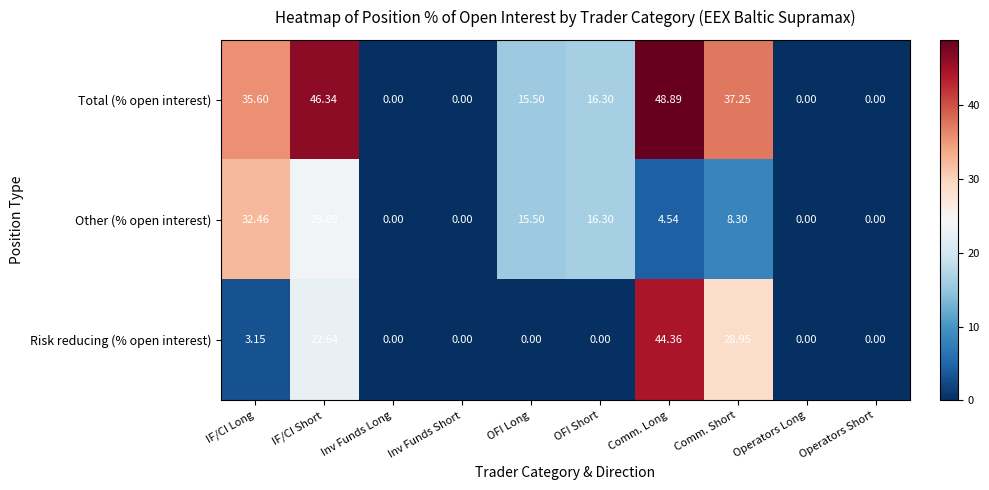

Where is Total (% open interest) nearest to the value 24?

OFI Short